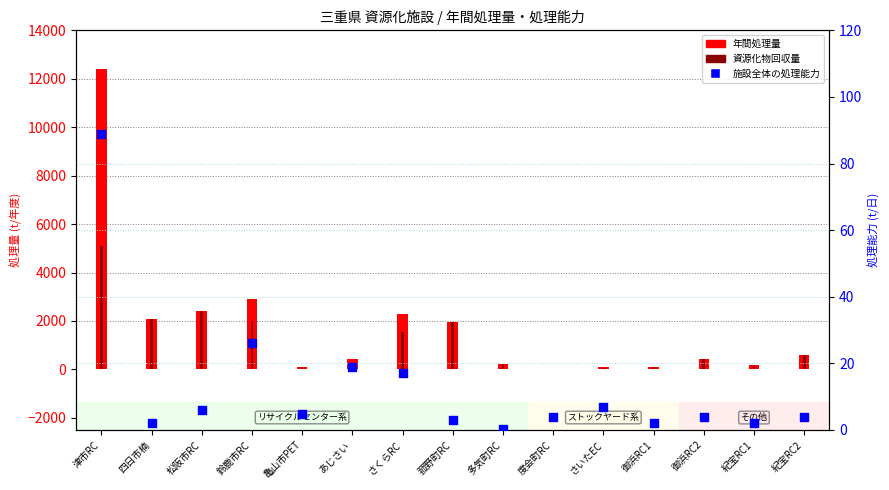

Which series contains the lowest Y value?

施設全体の処理能力 (t/日)